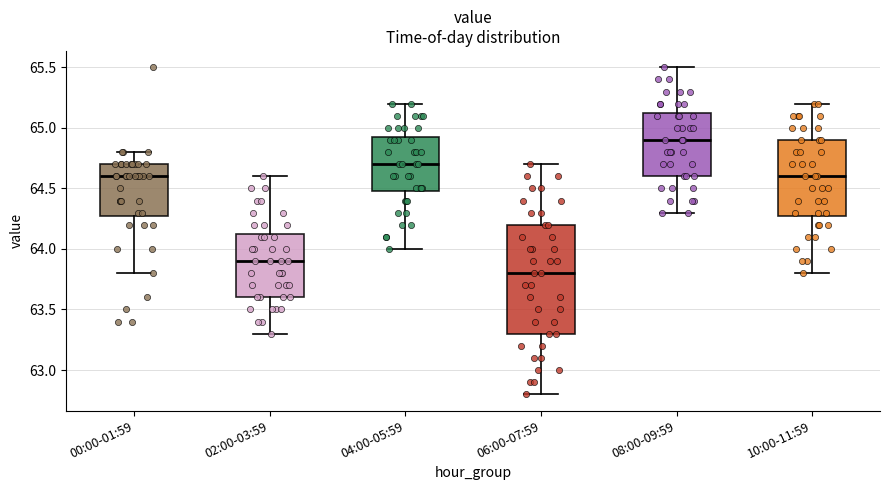

Where does the upper whisker of the box for 06:00-07:59 end on the y-axis? The values are not printed on the chart, so give them approximately, as read against the axis.

64.70